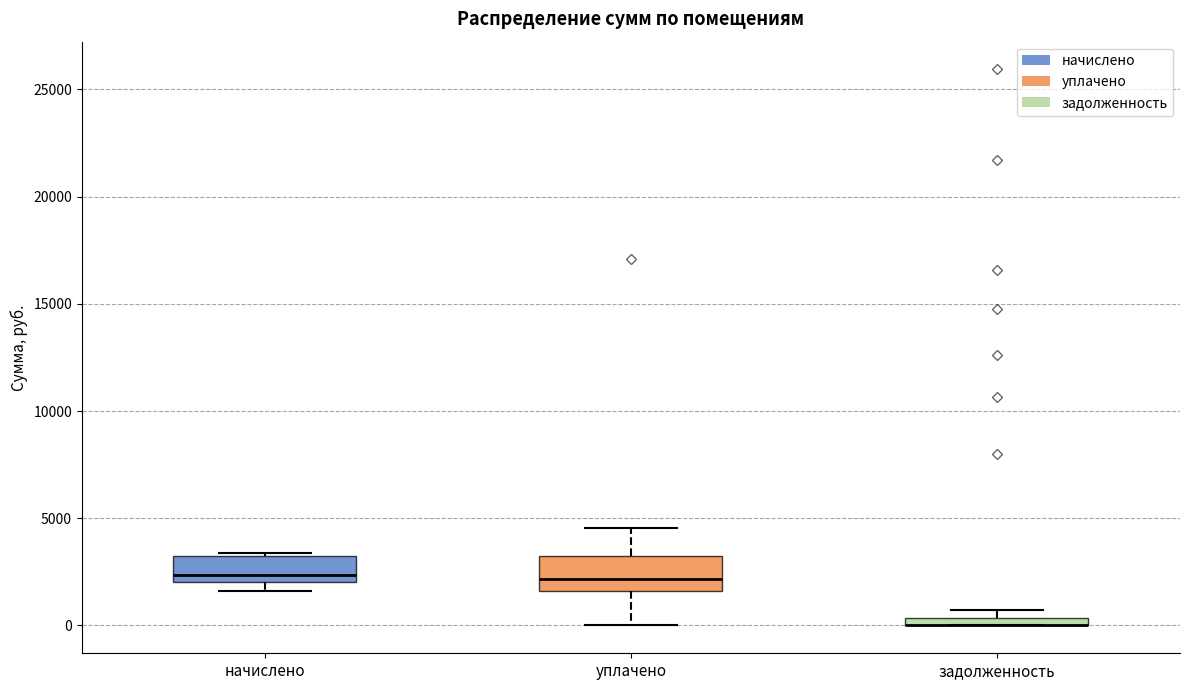

Where is the lower edge of the box for задолженность on the y-axis? The values are not printed on the chart, so give them approximately, as read against the axis.

0